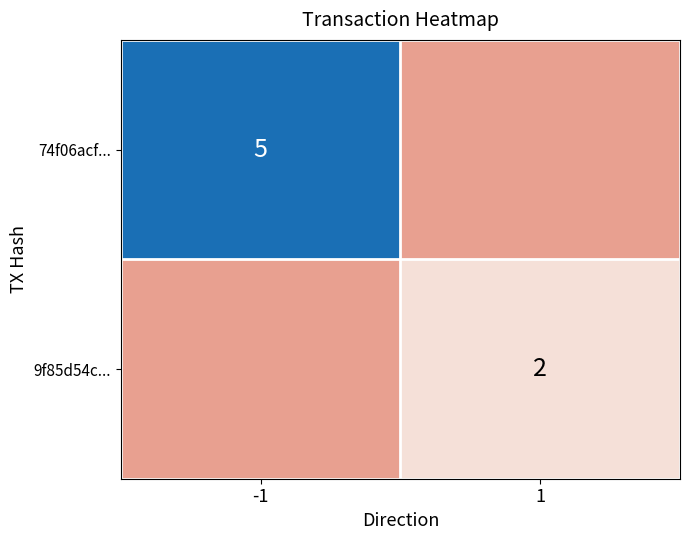

At which category is the sum across all series the highest?

-1